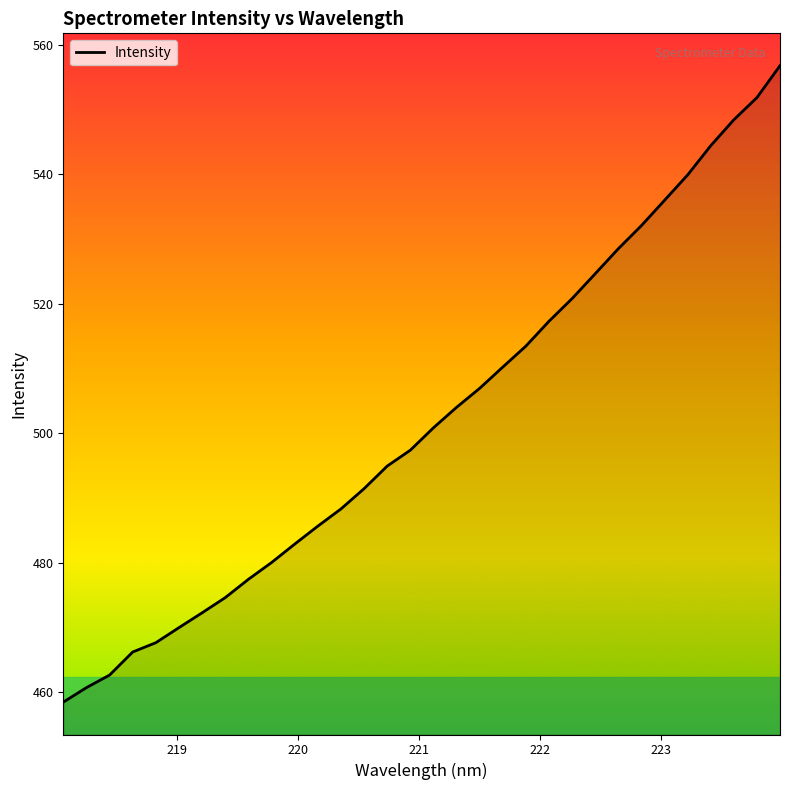

How many values are below 500?

16